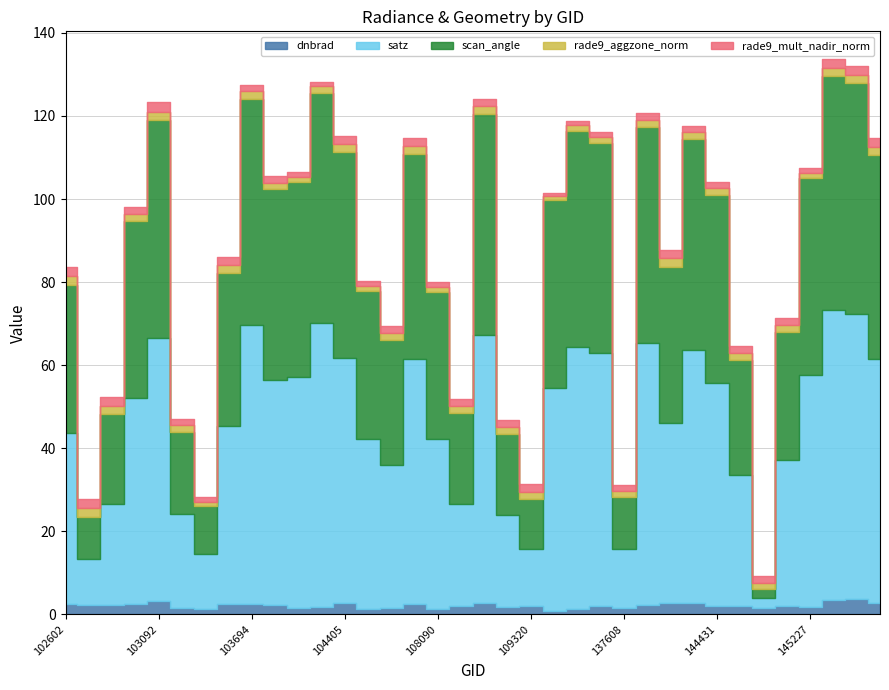

What is the difference between the highest and lowest values at 145435?

56.6